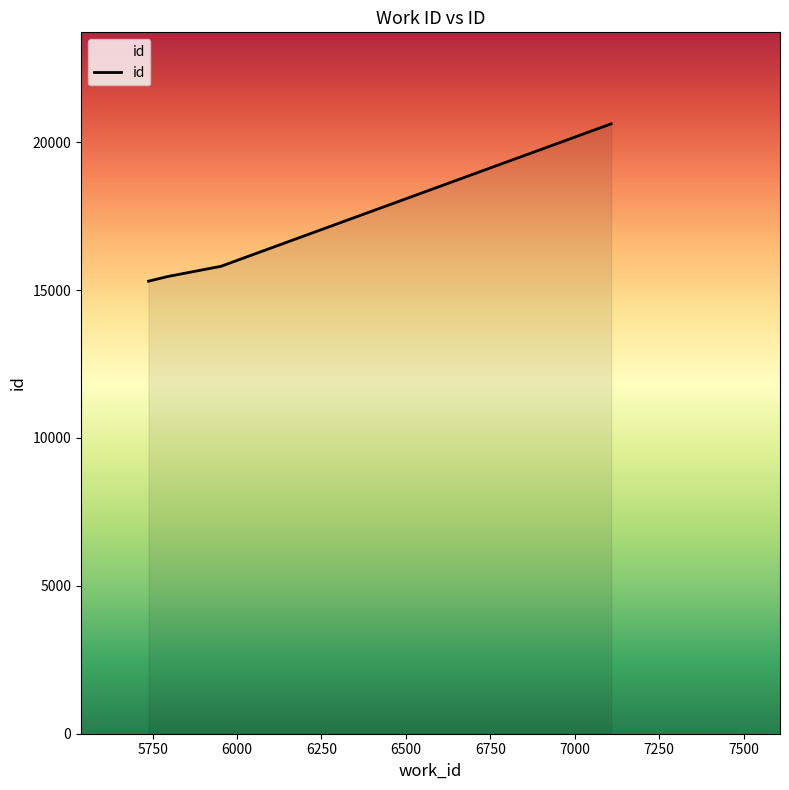

What is the difference between the maximum and minimum values?

5319